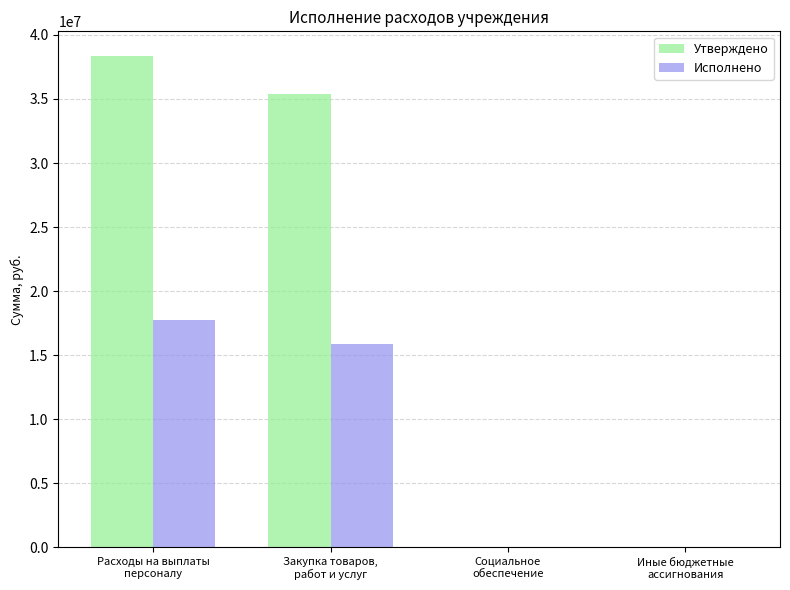

How many groups of bars are there?

4